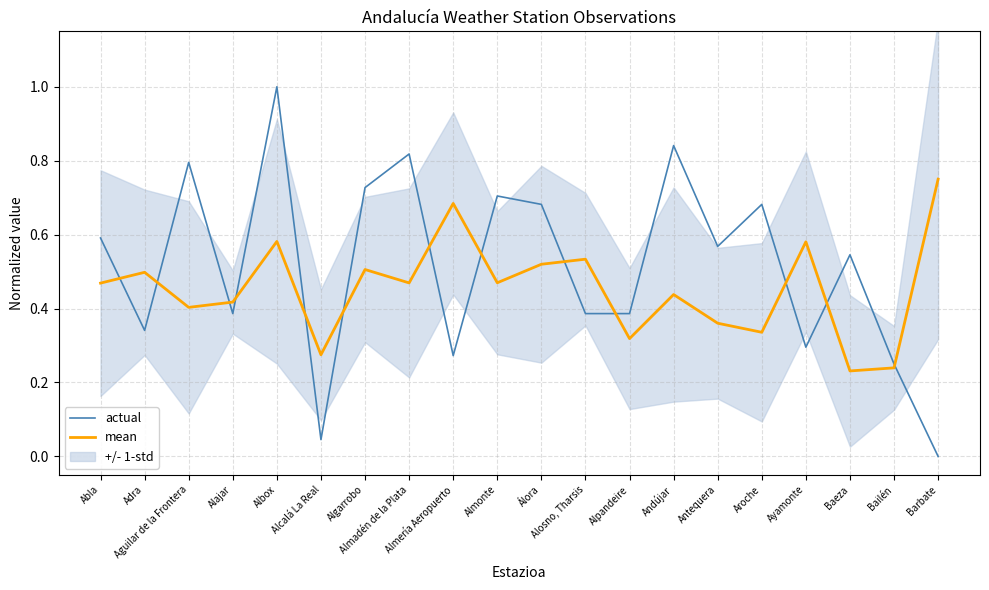

What is the difference between the actual values at Algarrobo and Almadén de la Plata?

0.1